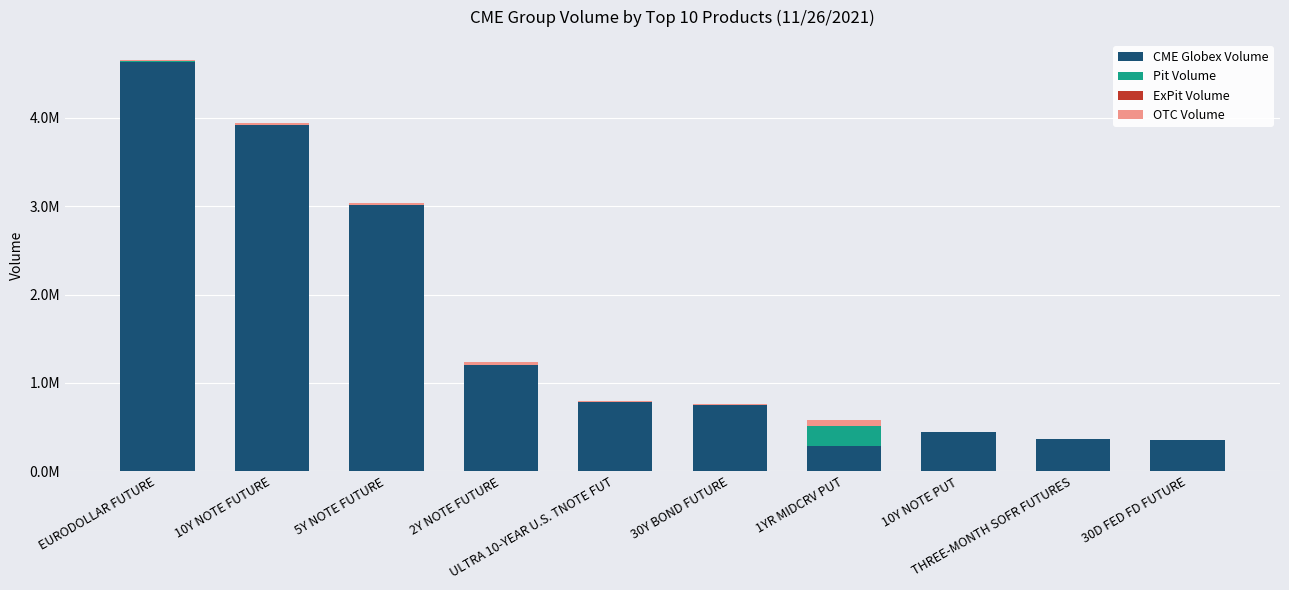

At 10Y NOTE FUTURE, list the series in order from largest to smallest.

CME Globex Volume, OTC Volume, Pit Volume, ExPit Volume